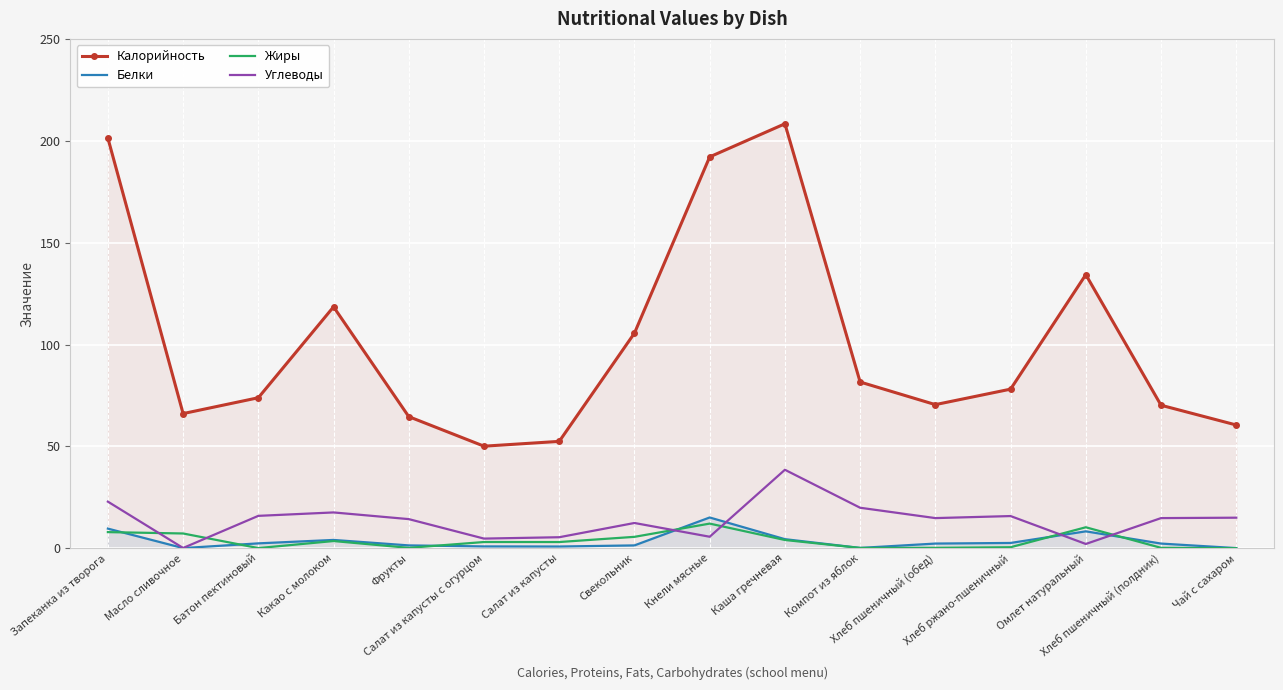

Where is the first local minimum for Калорийность?

Масло сливочное